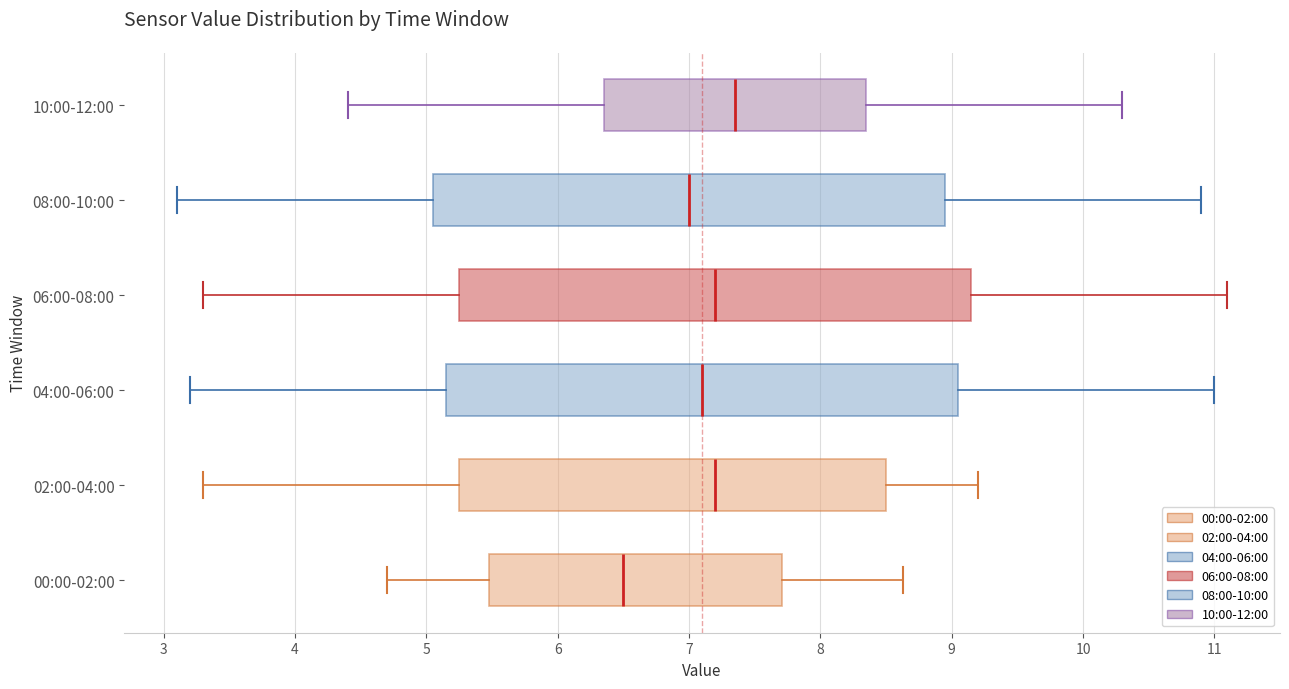

Which box's median line is the furthest to the right?

10:00-12:00